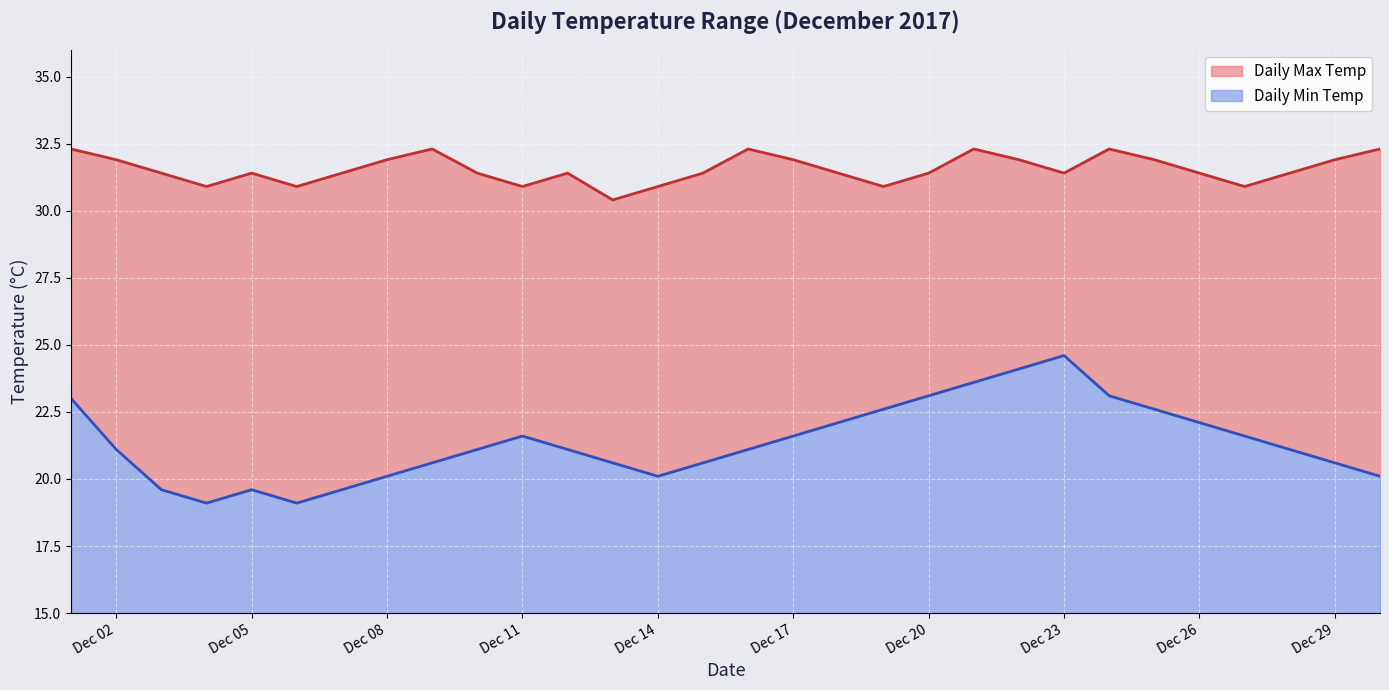

What is the value of the Daily Min Temp point at the 12th from the left?

21.1